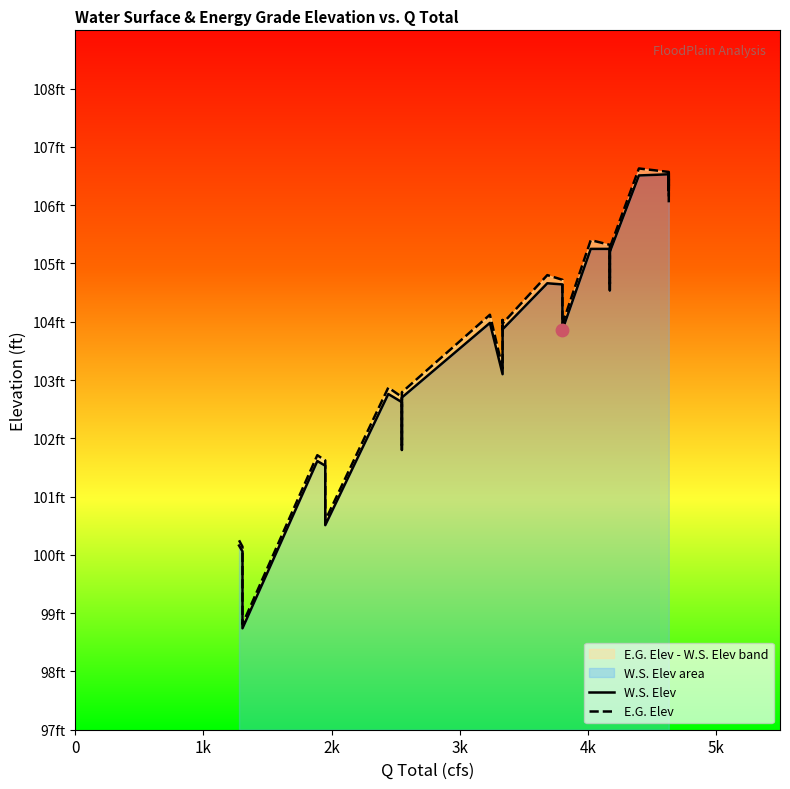

Which series has the widest spread of Y values?

E.G. Elev